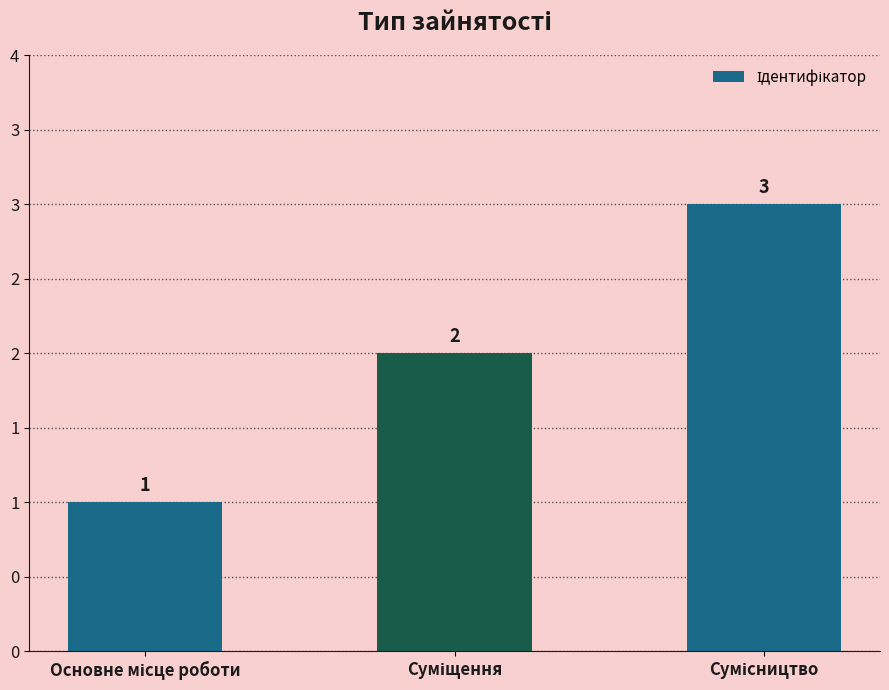

What is the label of the 2nd bar from the left?

Суміщення